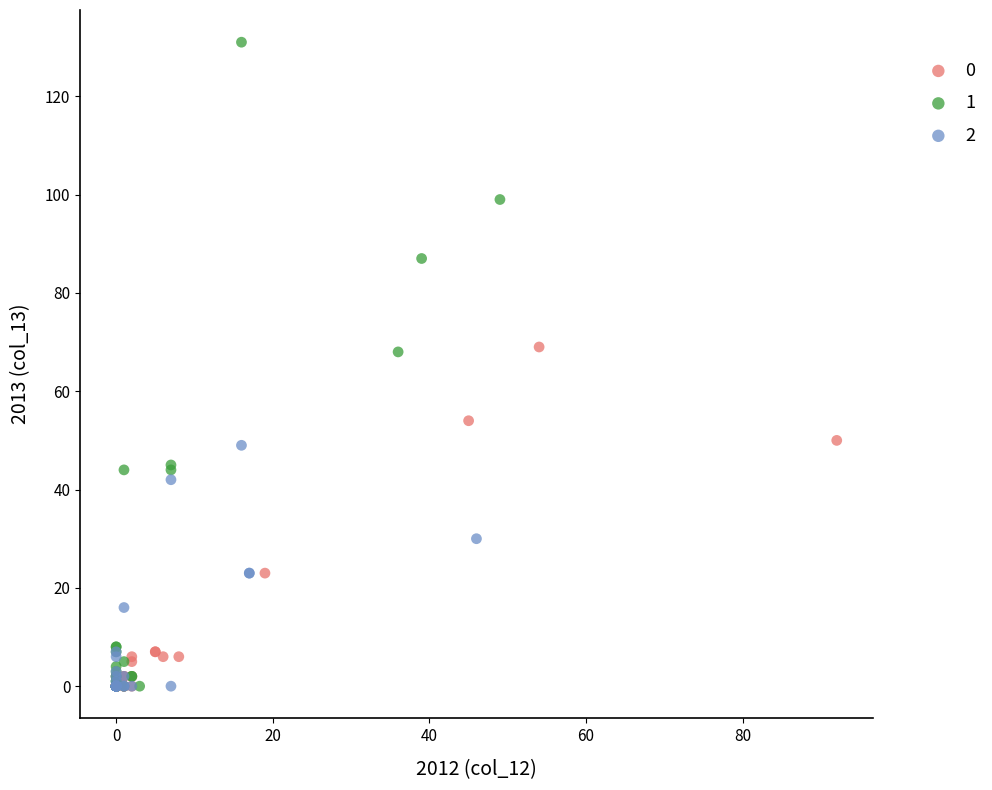

Which series has the widest spread of Y values?

1